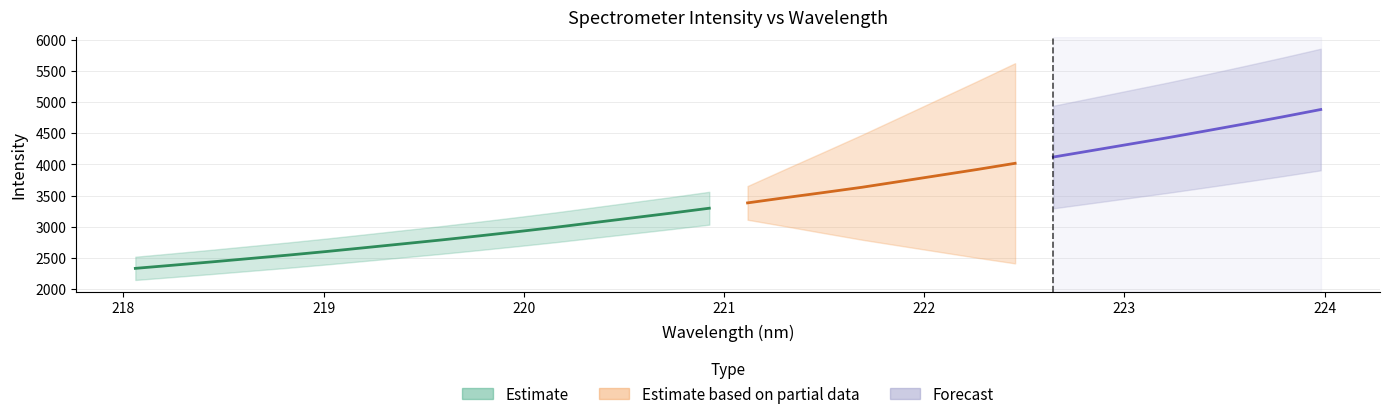

What is the sum of the x values at 16 and 2?

439.6